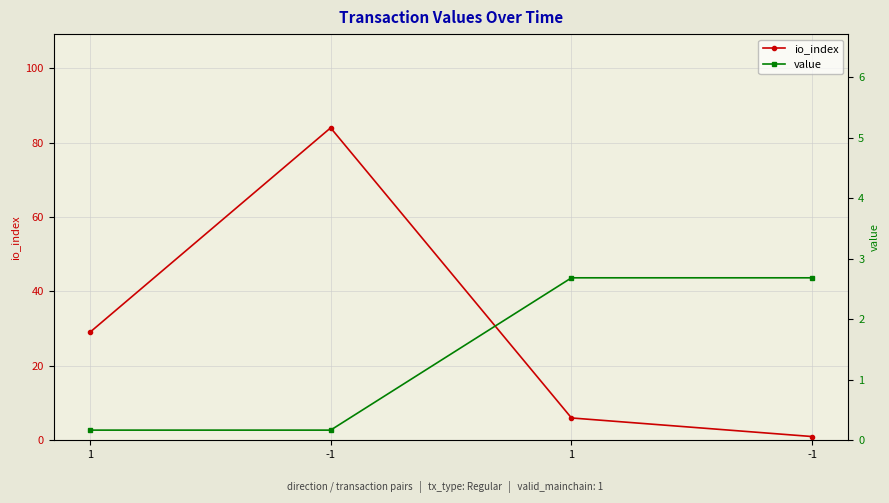

What is the label of the 4th point from the left?

-1